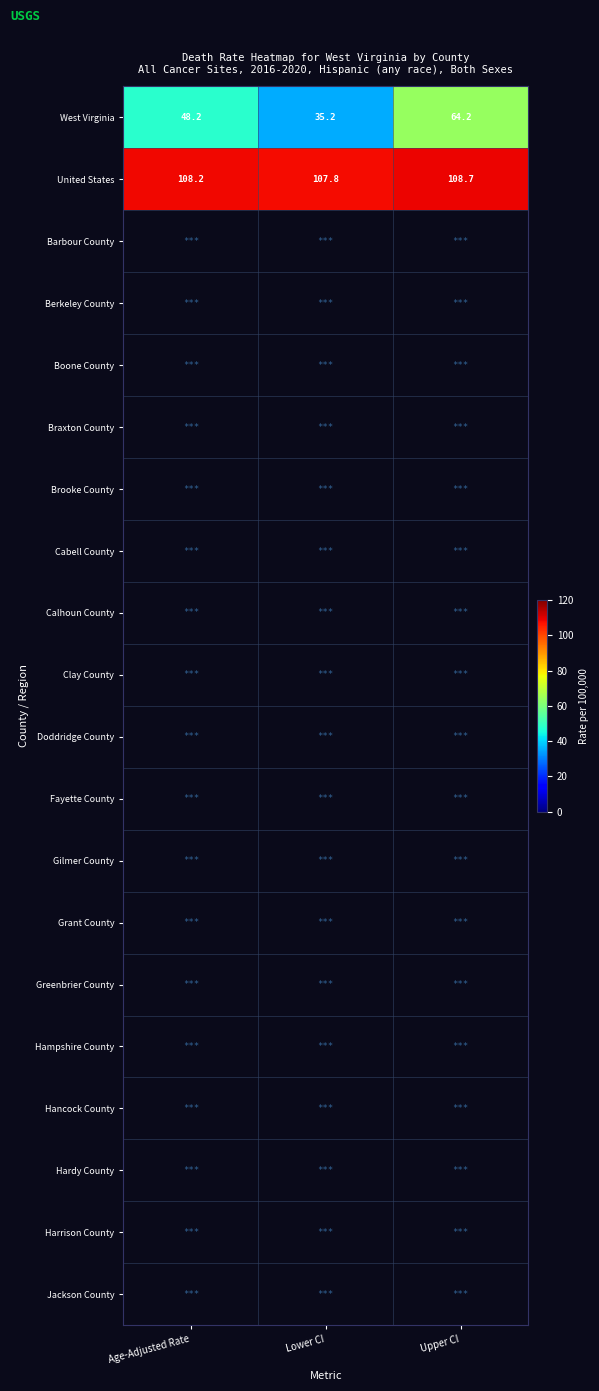

How many United States values are between 107 and 108?

1